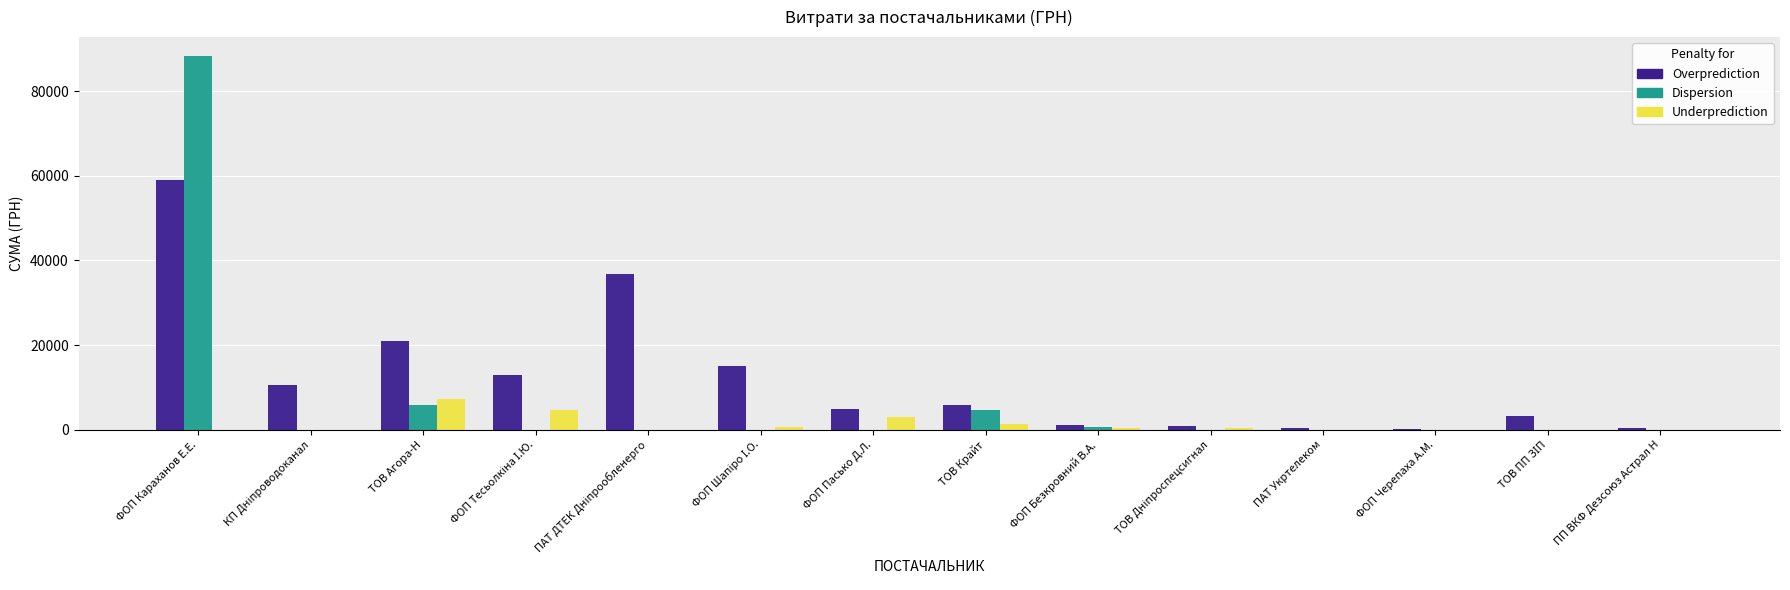

What is the greatest value displayed?

88371.5